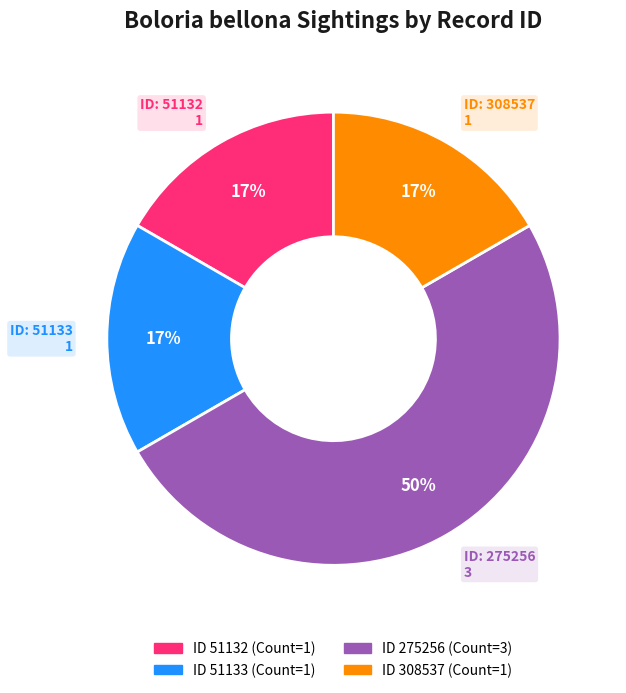

To the nearest percent, what is the difference between the largest and smallest slice percentages?

33%